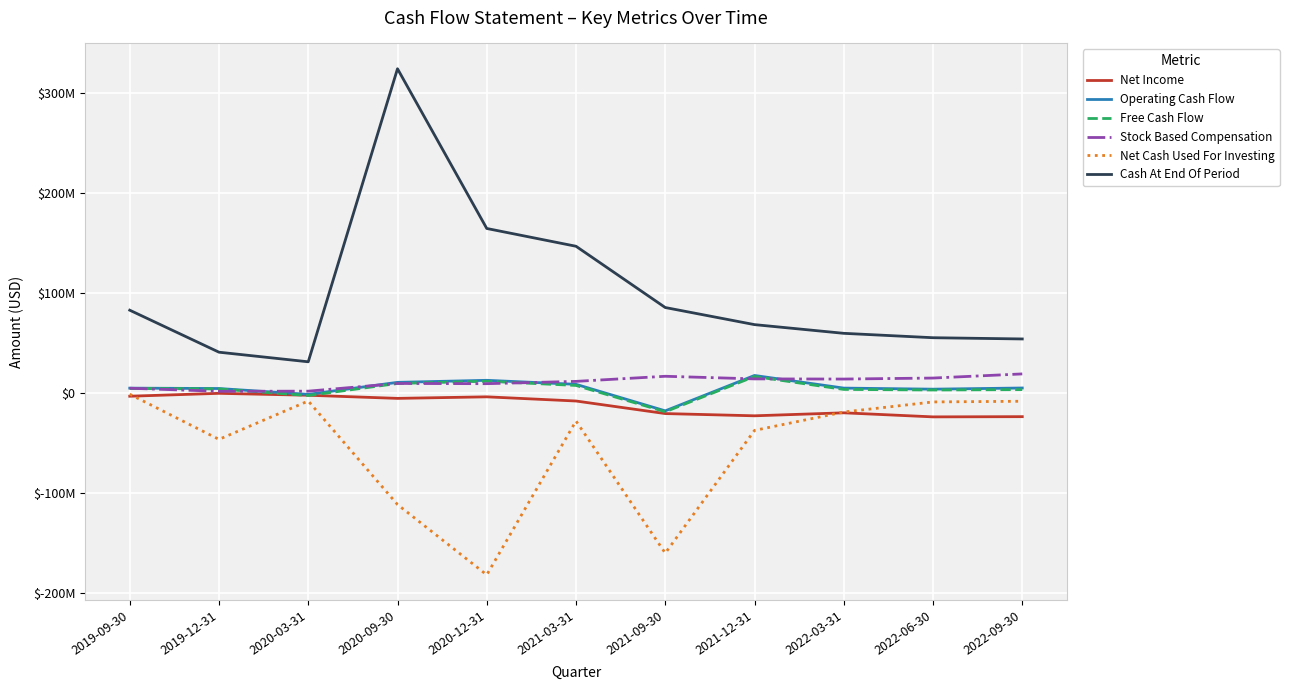

Reading left to right, transcribe all the data shown in this chart.

Net Income: 2019-09-30=-3114000	2019-12-31=-211000	2020-03-31=-2125000	2020-09-30=-5265000	2020-12-31=-3714000	2021-03-31=-7895000	2021-09-30=-20464000	2021-12-31=-22695000	2022-03-31=-19704000	2022-06-30=-23773000	2022-09-30=-23552000
Operating Cash Flow: 2019-09-30=4984000	2019-12-31=4605000	2020-03-31=-1249000	2020-09-30=10778000	2020-12-31=12816000	2021-03-31=8811000	2021-09-30=-17743000	2021-12-31=17661000	2022-03-31=5031000	2022-06-30=3952000	2022-09-30=5128000
Free Cash Flow: 2019-09-30=4688000	2019-12-31=4185000	2020-03-31=-2398000	2020-09-30=9673000	2020-12-31=11905000	2021-03-31=7676000	2021-09-30=-18659000	2021-12-31=16623000	2022-03-31=3709000	2022-06-30=3143000	2022-09-30=3522000
Stock Based Compensation: 2019-09-30=4895000	2019-12-31=1829000	2020-03-31=1956000	2020-09-30=9660000	2020-12-31=9453000	2021-03-31=11750000	2021-09-30=16857000	2021-12-31=14238000	2022-03-31=14074000	2022-06-30=15077000	2022-09-30=19217000
Net Cash Used For Investing: 2019-09-30=-1113000	2019-12-31=-46271000	2020-03-31=-7887000	2020-09-30=-111477000	2020-12-31=-181833000	2021-03-31=-27890000	2021-09-30=-160109000	2021-12-31=-37302000	2022-03-31=-18896000	2022-06-30=-8824000	2022-09-30=-8136000
Cash At End Of Period: 2019-09-30=82982000	2019-12-31=40943000	2020-03-31=31341000	2020-09-30=324556000	2020-12-31=164739000	2021-03-31=146942000	2021-09-30=85643000	2021-12-31=68540000	2022-03-31=59830000	2022-06-30=55434000	2022-09-30=54193000